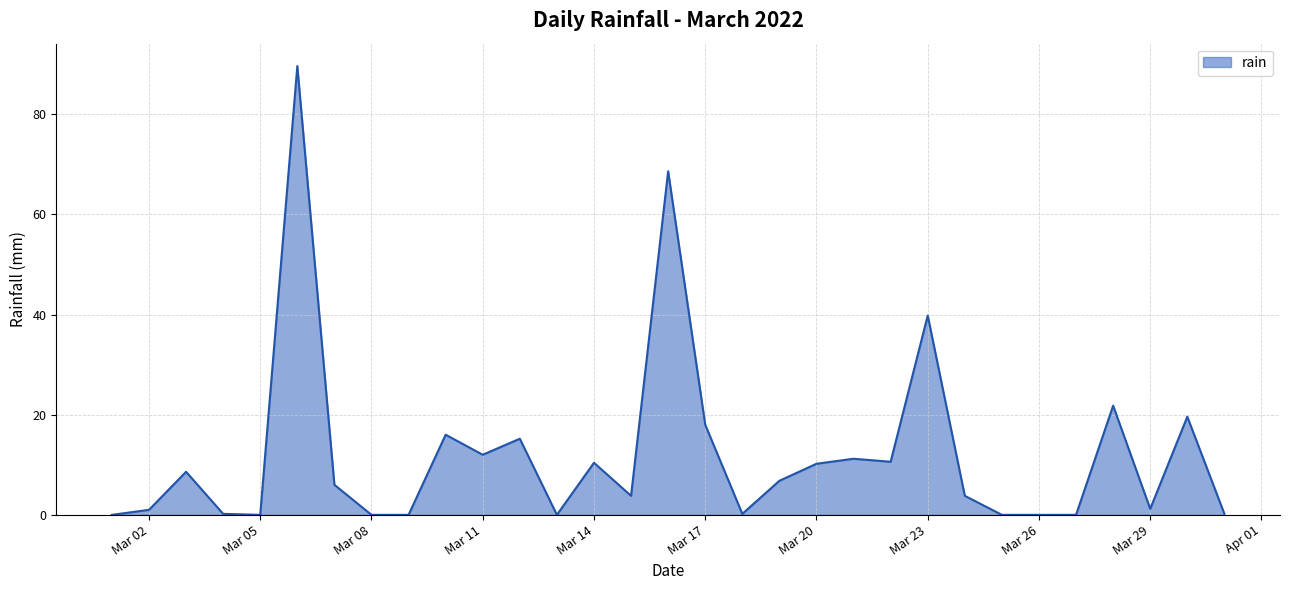

What is the sum of all values?

374.8